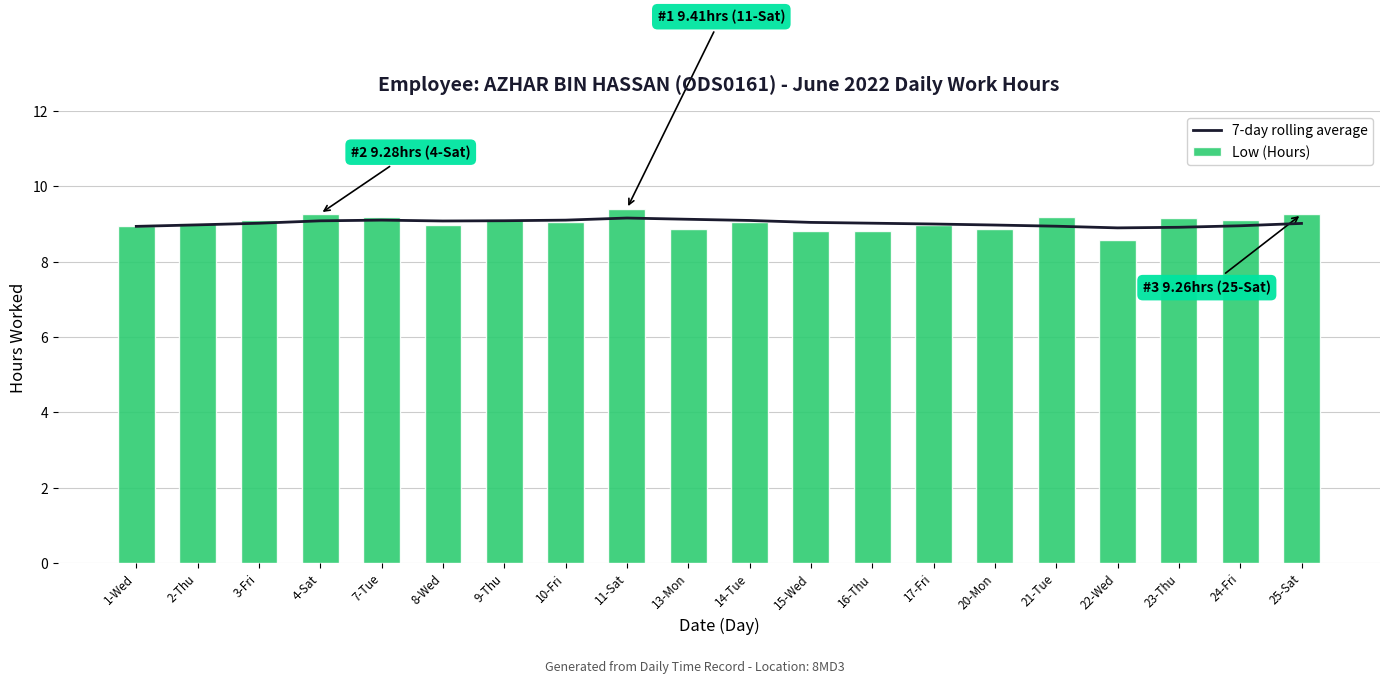

True or false: Low (Hours) has a value of 9.1 at 14-Tue.

True